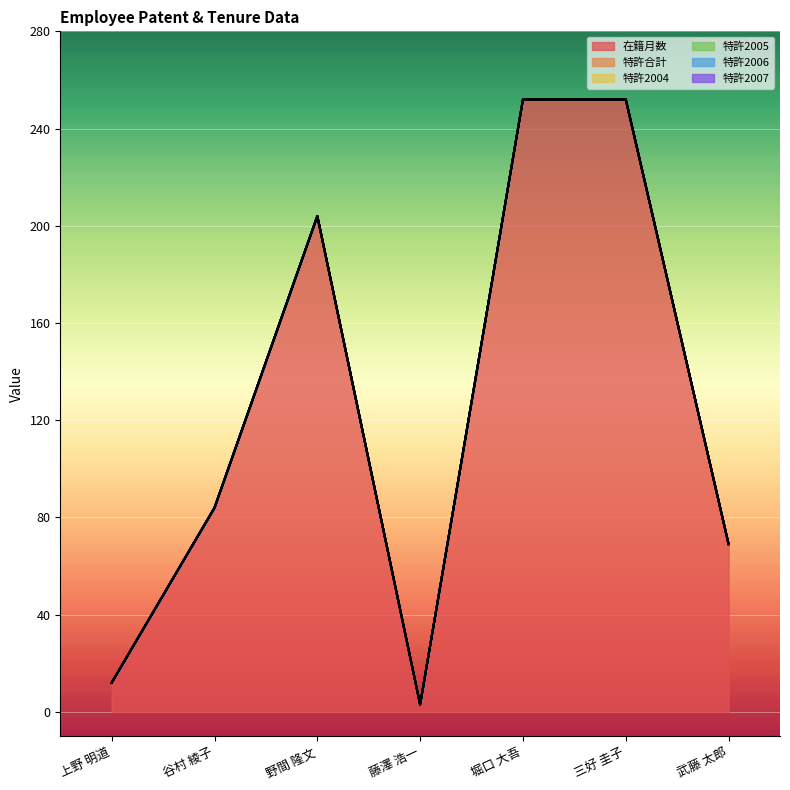

Reading right to left, what are all the values shown in this chart?

在籍月数: 69	252	252	3	204	84	12
特許合計: 0	0	0	0	0	0	0
特許2004: 0	0	0	0	0	0	0
特許2005: 0	0	0	0	0	0	0
特許2006: 0	0	0	0	0	0	0
特許2007: 0	0	0	0	0	0	0